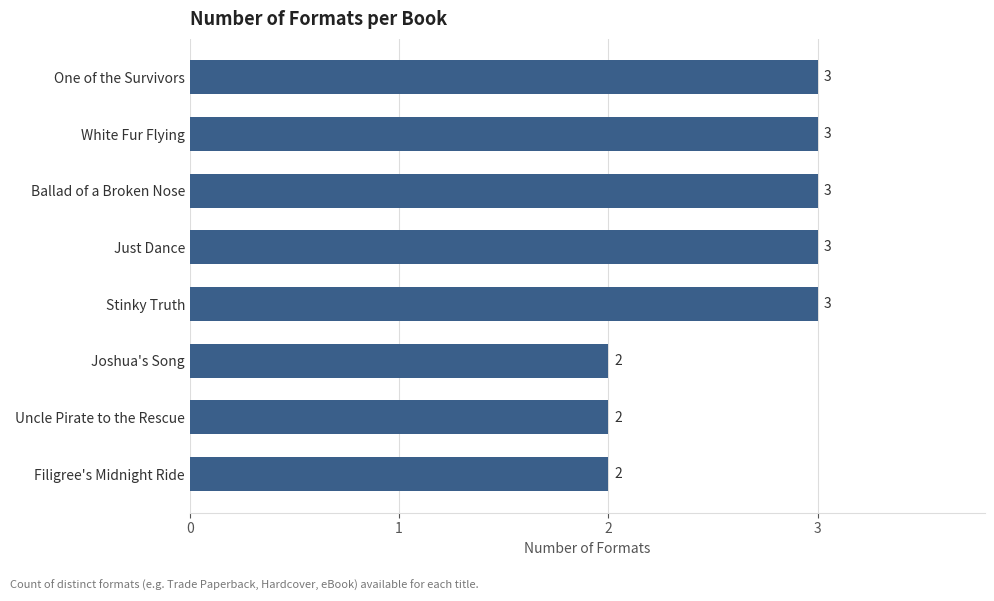

True or false: the data shows 3 at Ballad of a Broken Nose.

True